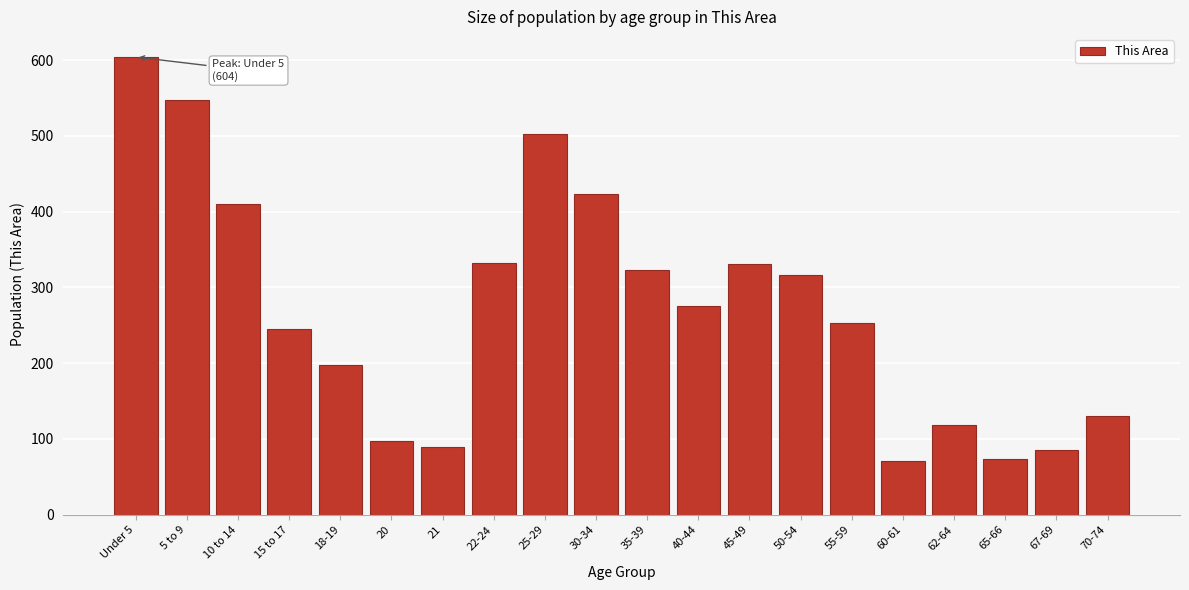

Which has a higher value, 21 or 18-19?

18-19